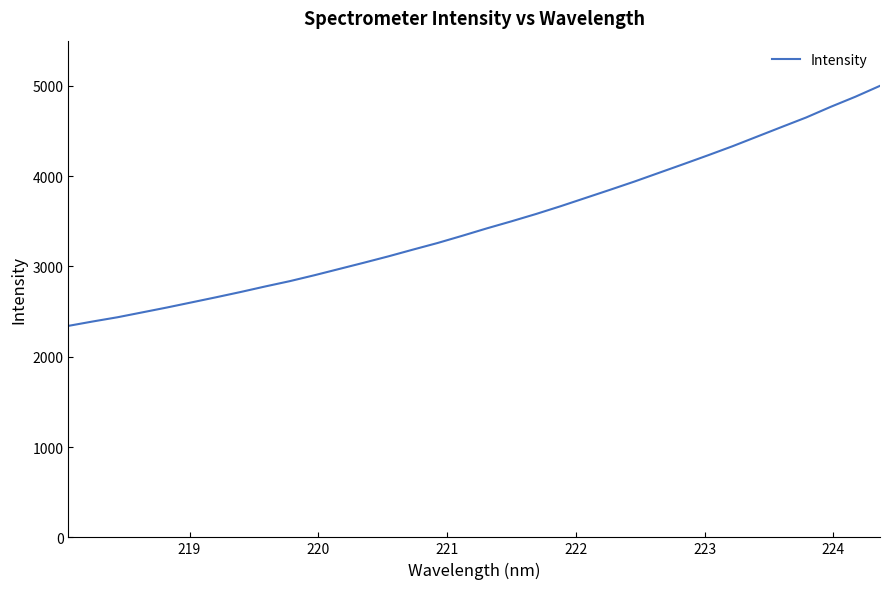

What is the difference between the maximum and minimum values?

2657.5